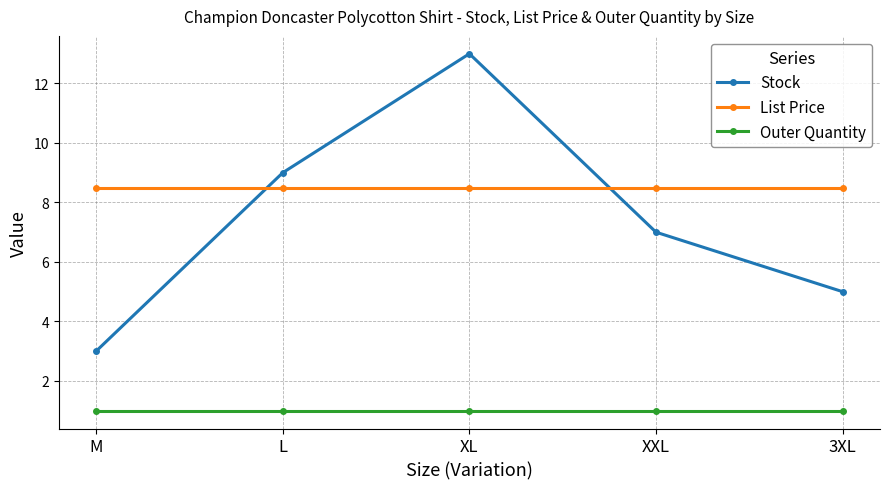

Count the number of categories in the chart.

5